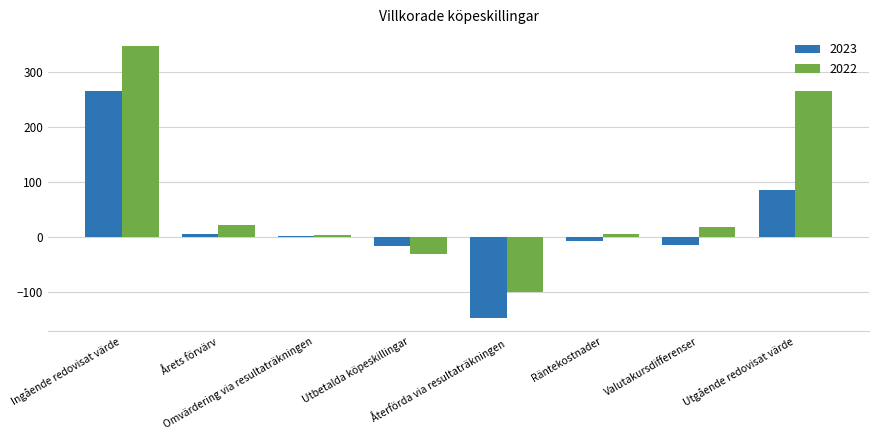

What is the difference between the 2022 values at Valutakursdifferenser and Omvärdering via resultaträkningen?

15.0